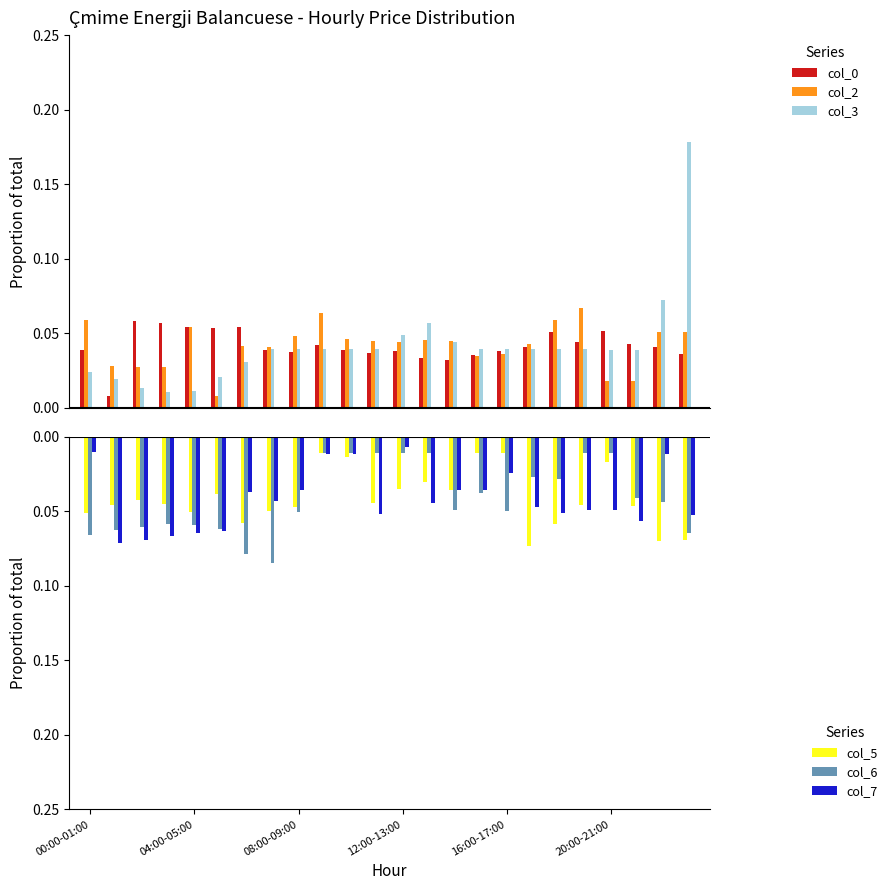

How many col_2 values are between 0 and 1?

24